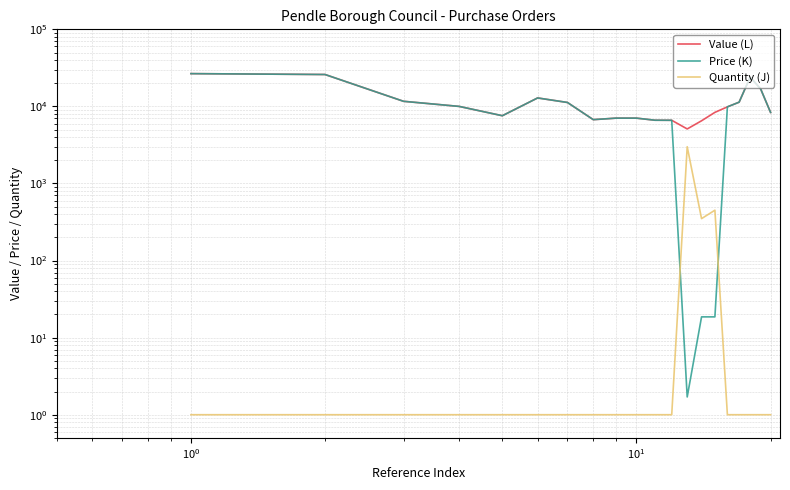

Which series has the largest total across all categories?

Value (L)